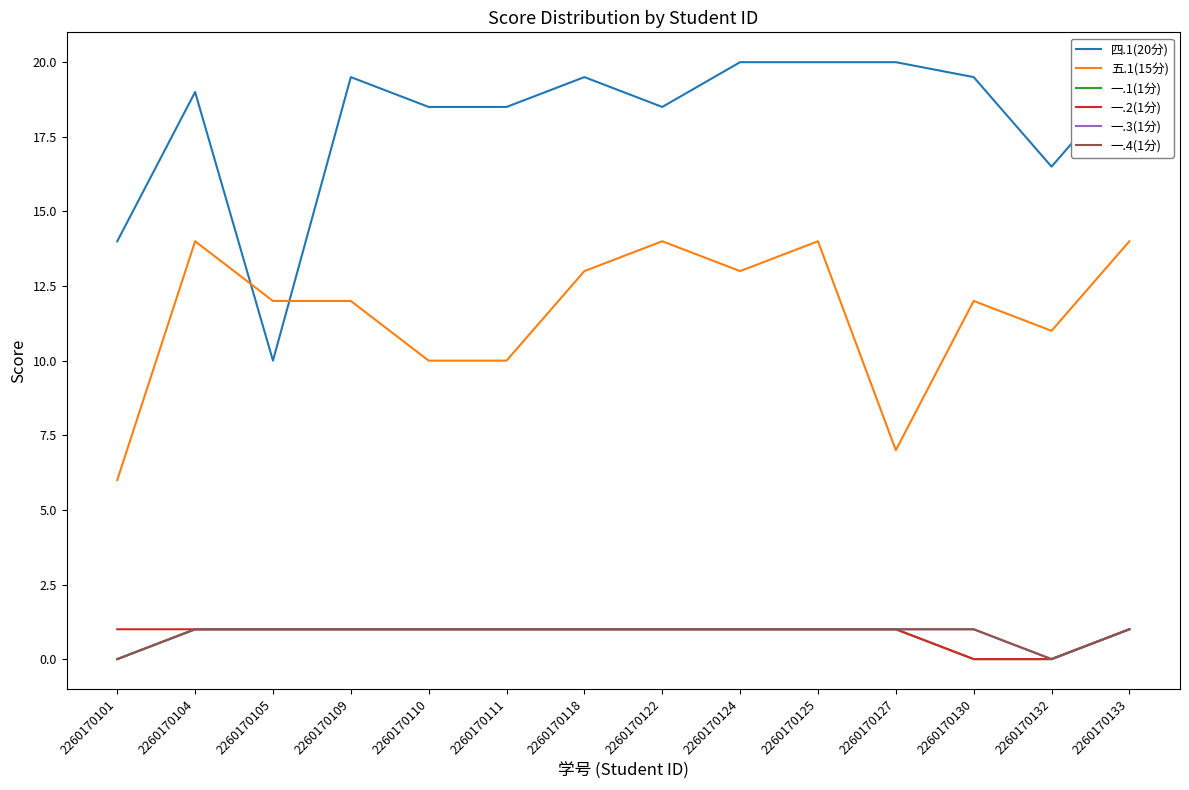

What is the spread (max minus min) of values at 2260170124?

19.0